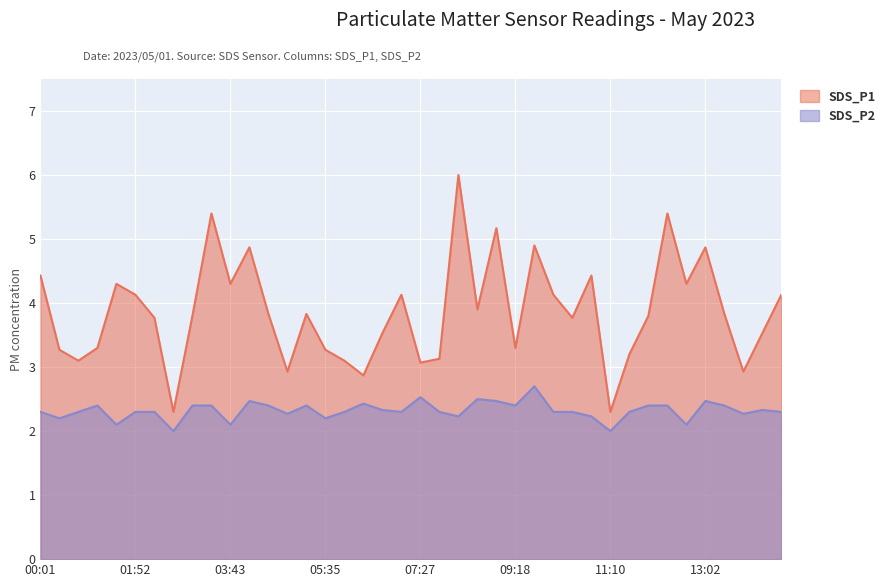

Which series has the largest total across all categories?

SDS_P1